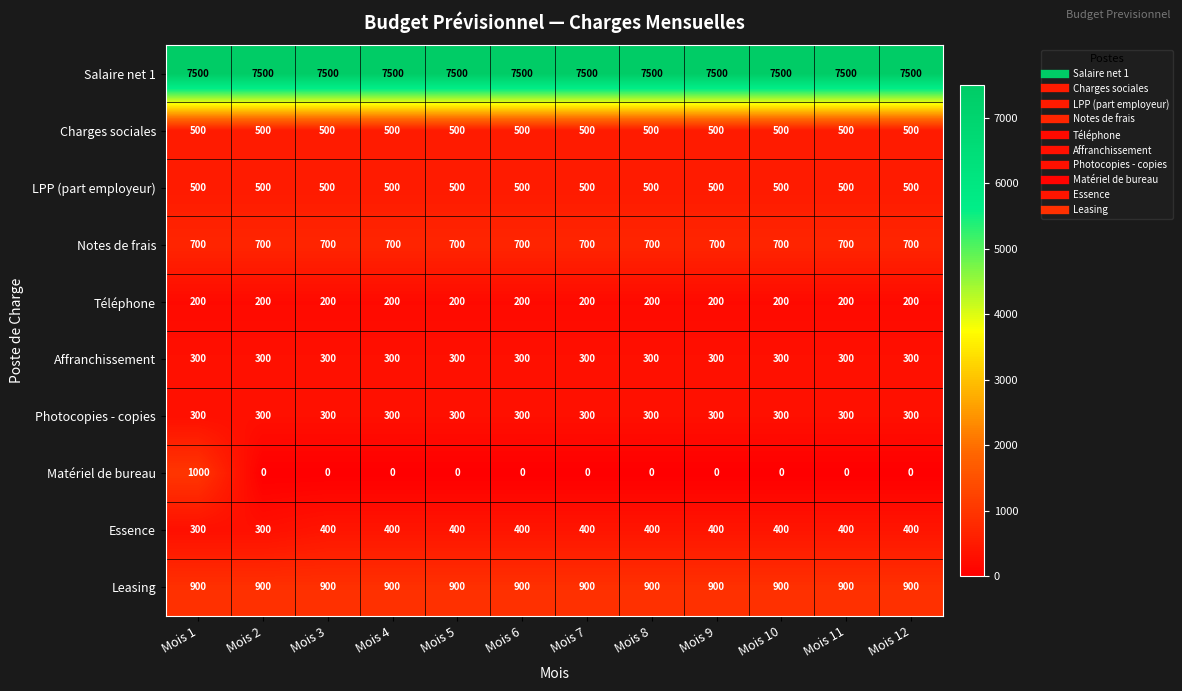

What is the maximum value shown in the chart?

7500